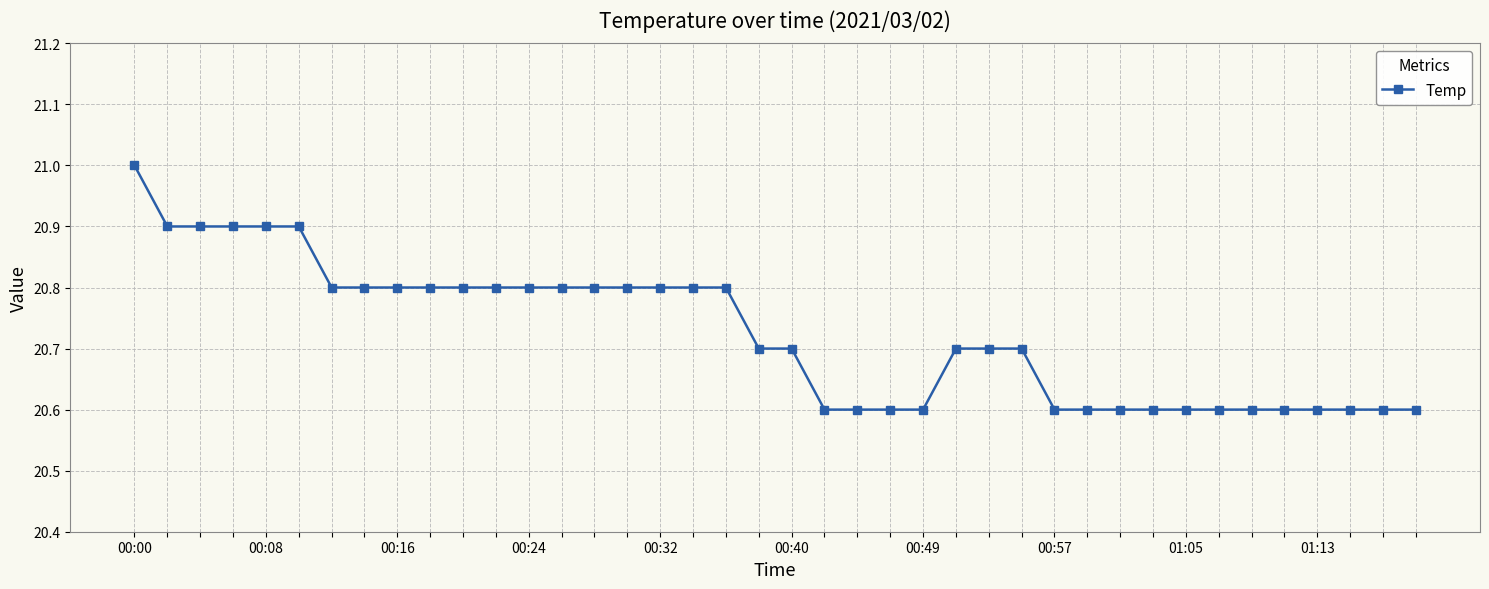

How many data points does each series have?

40